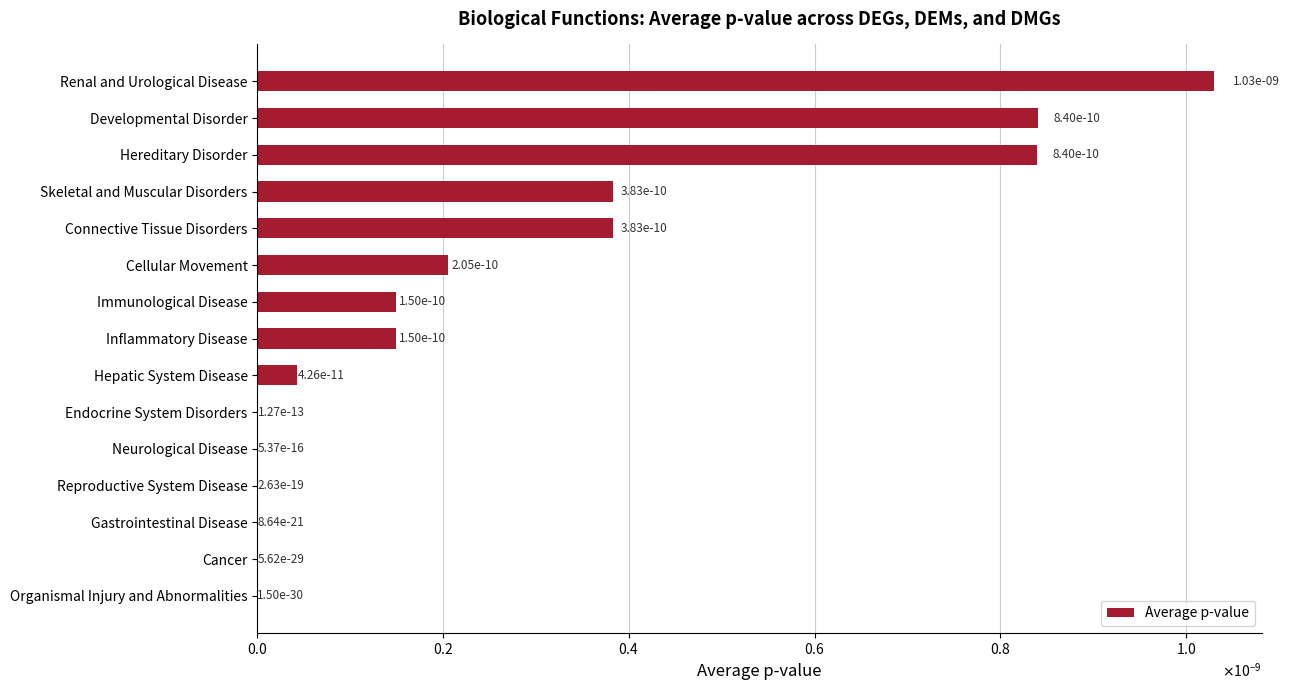

List the labels in order of value, largest first.

Renal and Urological Disease, Developmental Disorder, Hereditary Disorder, Skeletal and Muscular Disorders, Connective Tissue Disorders, Cellular Movement, Immunological Disease, Inflammatory Disease, Hepatic System Disease, Endocrine System Disorders, Neurological Disease, Reproductive System Disease, Gastrointestinal Disease, Cancer, Organismal Injury and Abnormalities